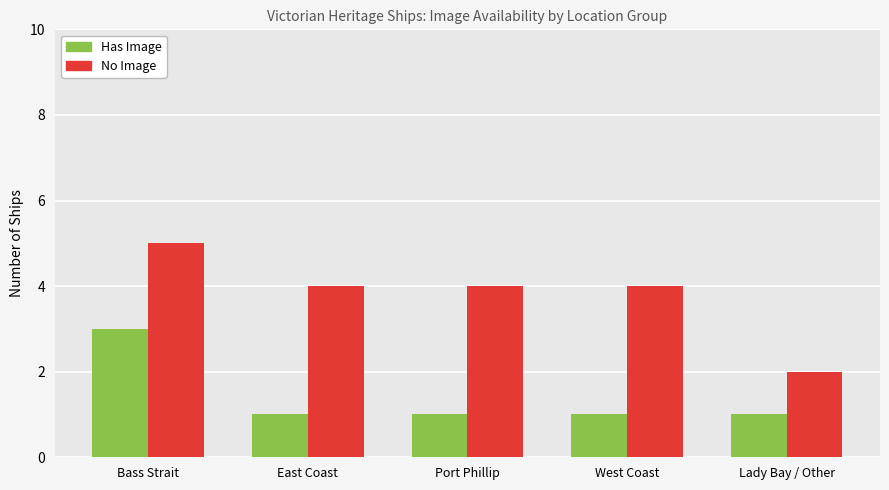

How many groups of bars are there?

5